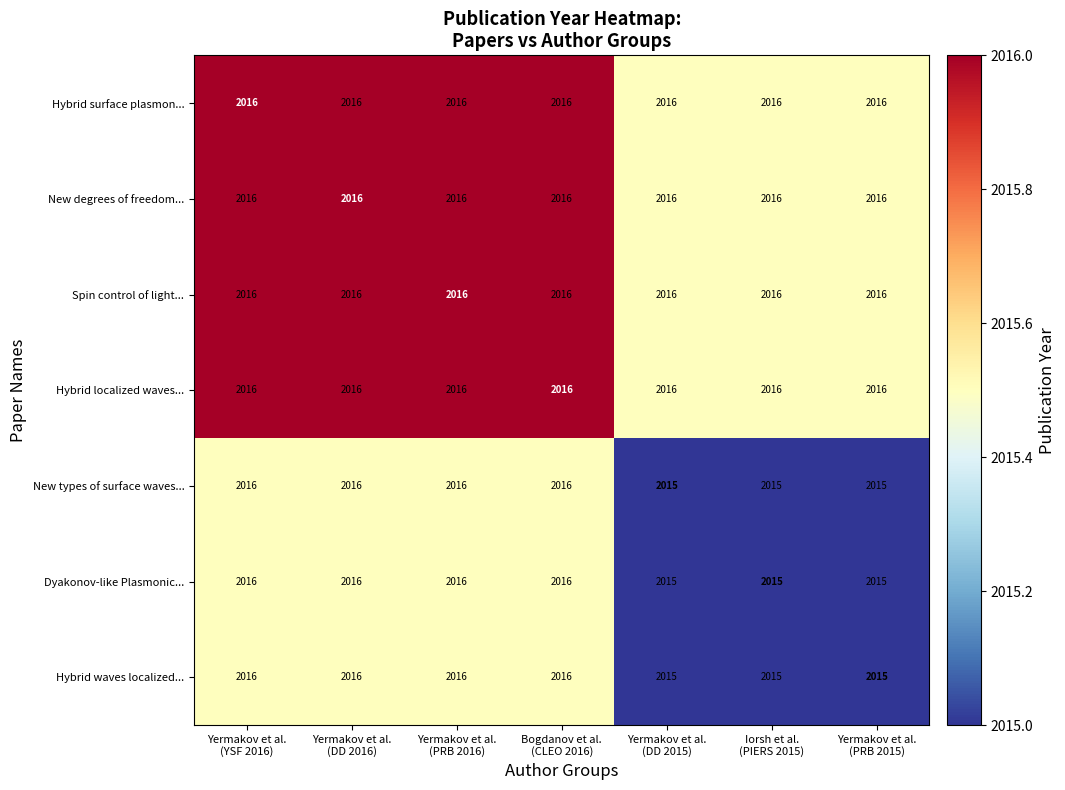

What is the spread (max minus min) of values at Yermakov et al.
(PRB 2016)?

0